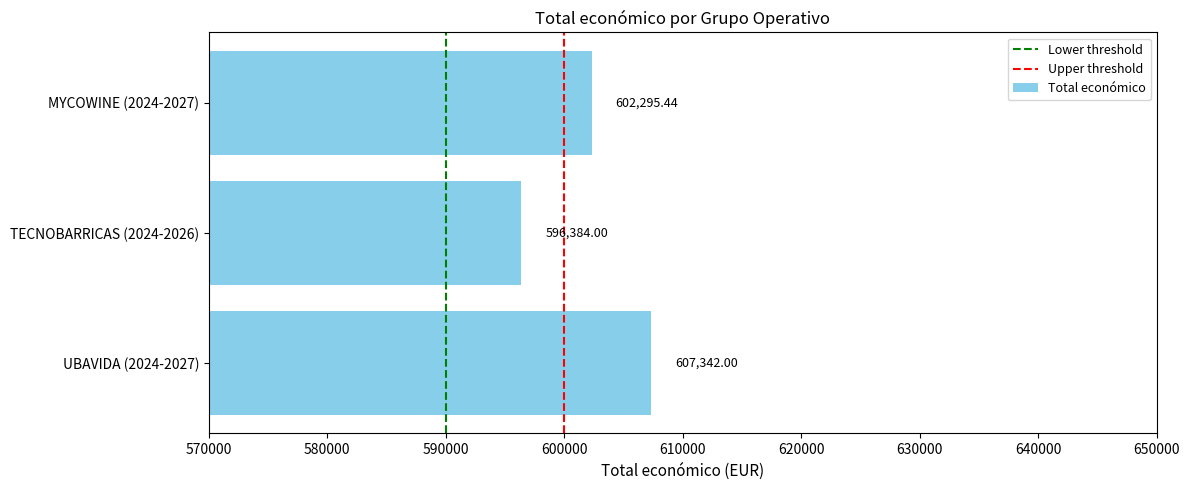

At which label is the value closest to 601863?

MYCOWINE (2024-2027)